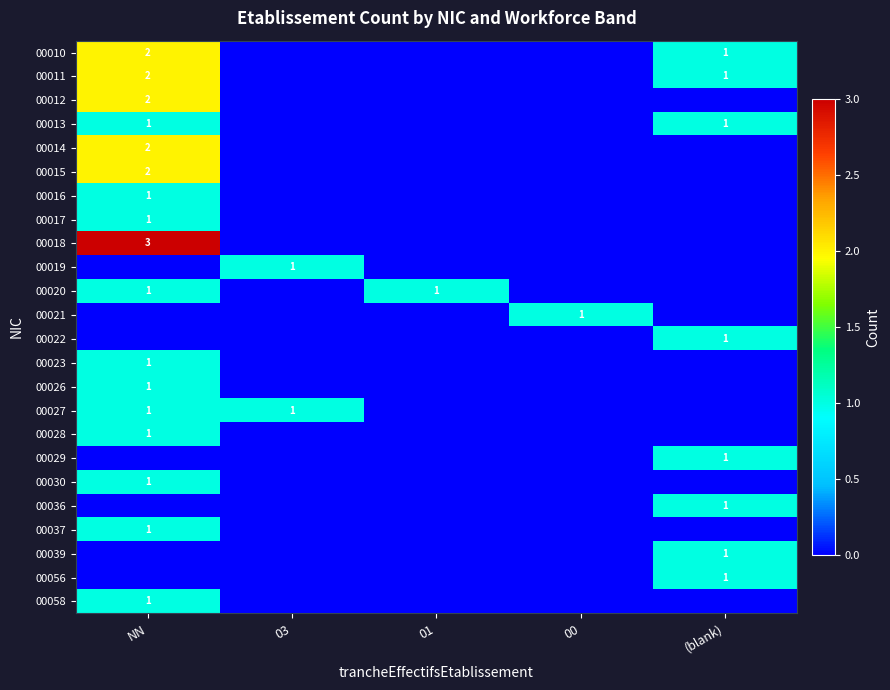

Is it true that 00010 equals 1 at NN?

False